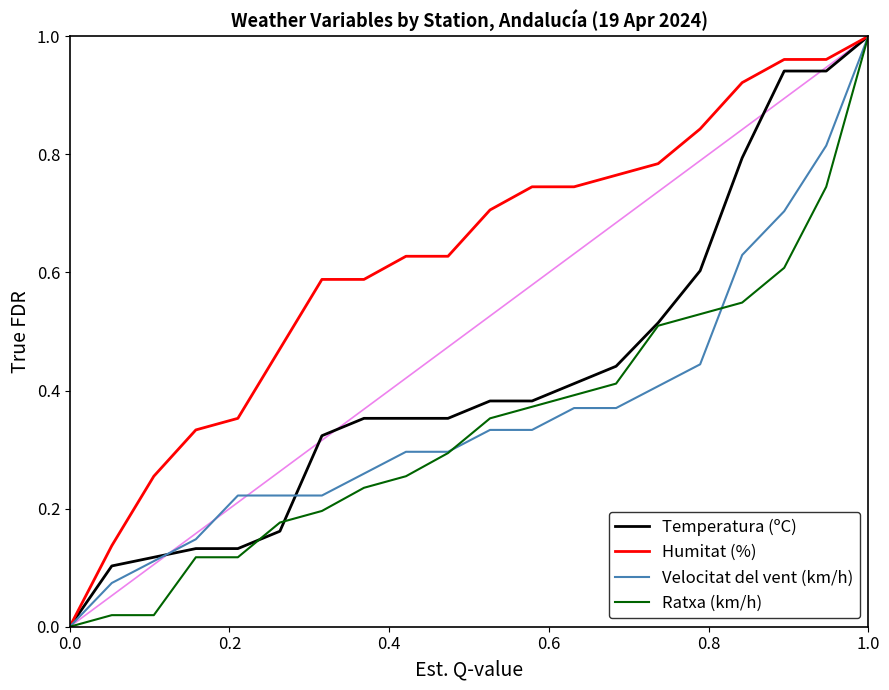

Which series has the largest total across all categories?

Humitat (%)